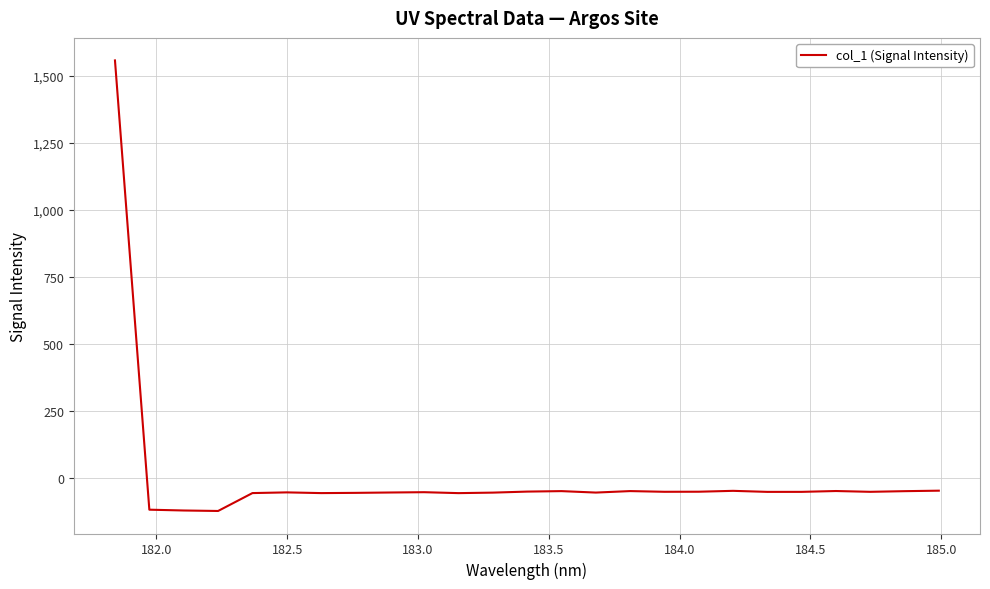

What is the difference between the maximum and minimum values?

1680.4